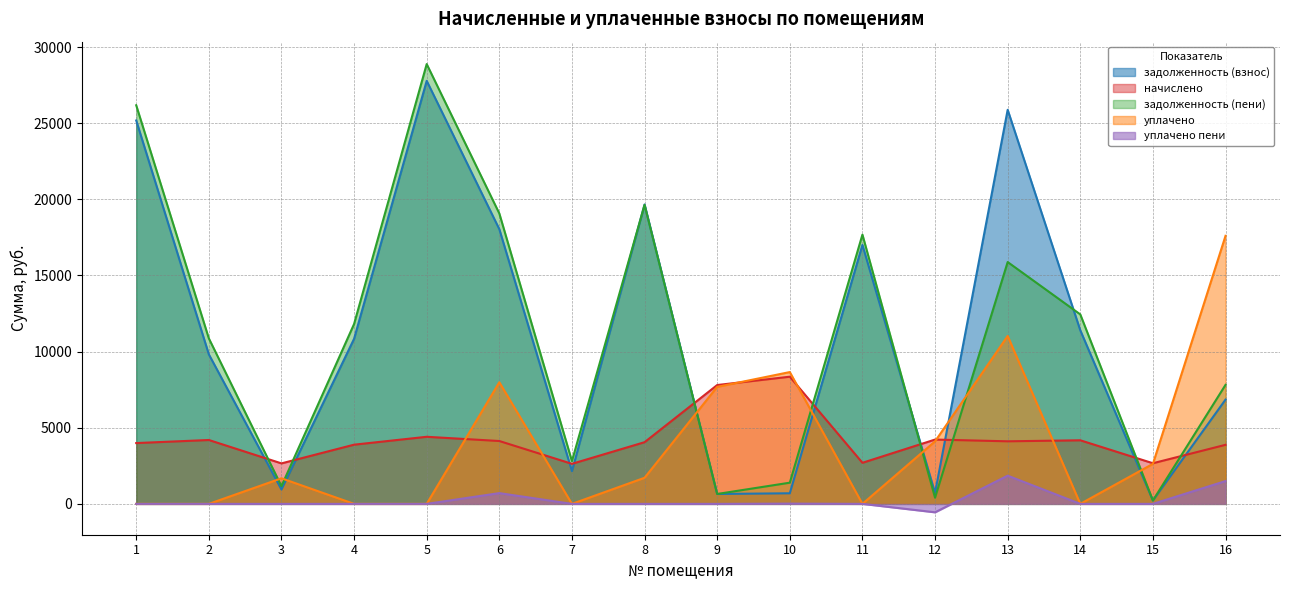

At which category does задолженность (пени) reach its first local valley?

3